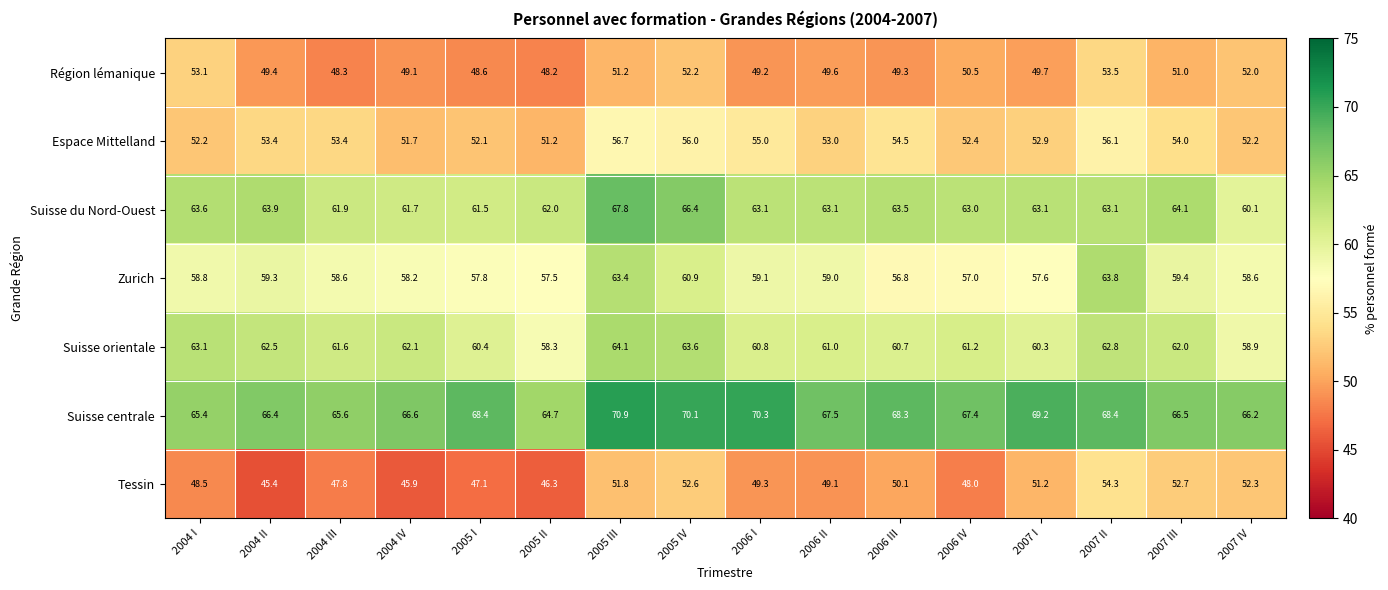

True or false: Tessin has a value of 19.6 at 2007 II.

False